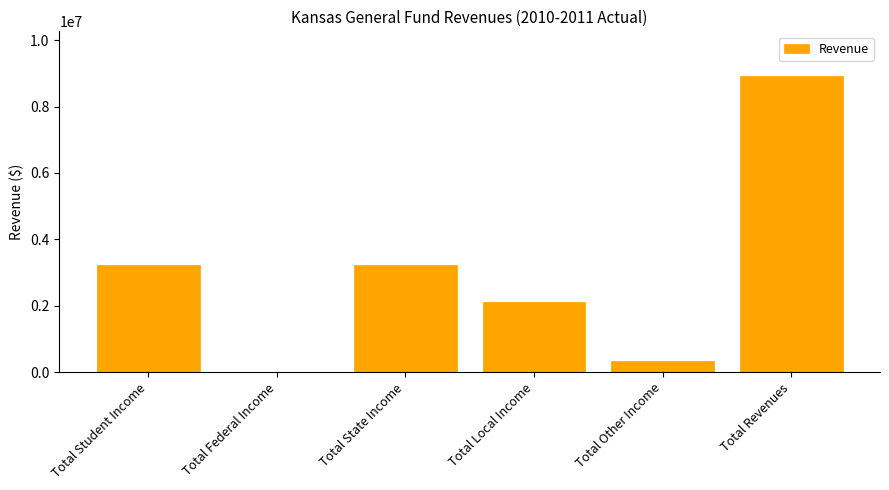

Between Total Federal Income and Total State Income, which is larger?

Total State Income